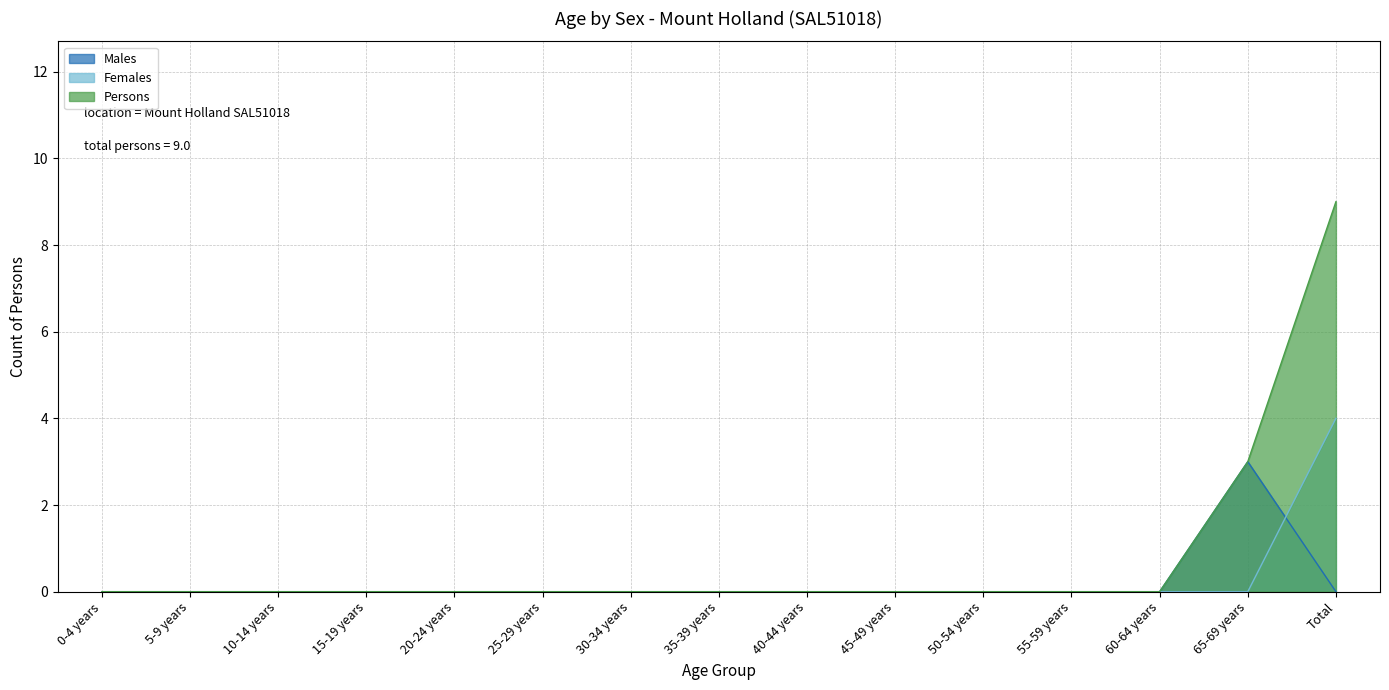

Reading right to left, list all the values displayed in this chart.

Males: 0	3	0	0	0	0	0	0	0	0	0	0	0	0	0
Females: 4	0	0	0	0	0	0	0	0	0	0	0	0	0	0
Persons: 9	3	0	0	0	0	0	0	0	0	0	0	0	0	0